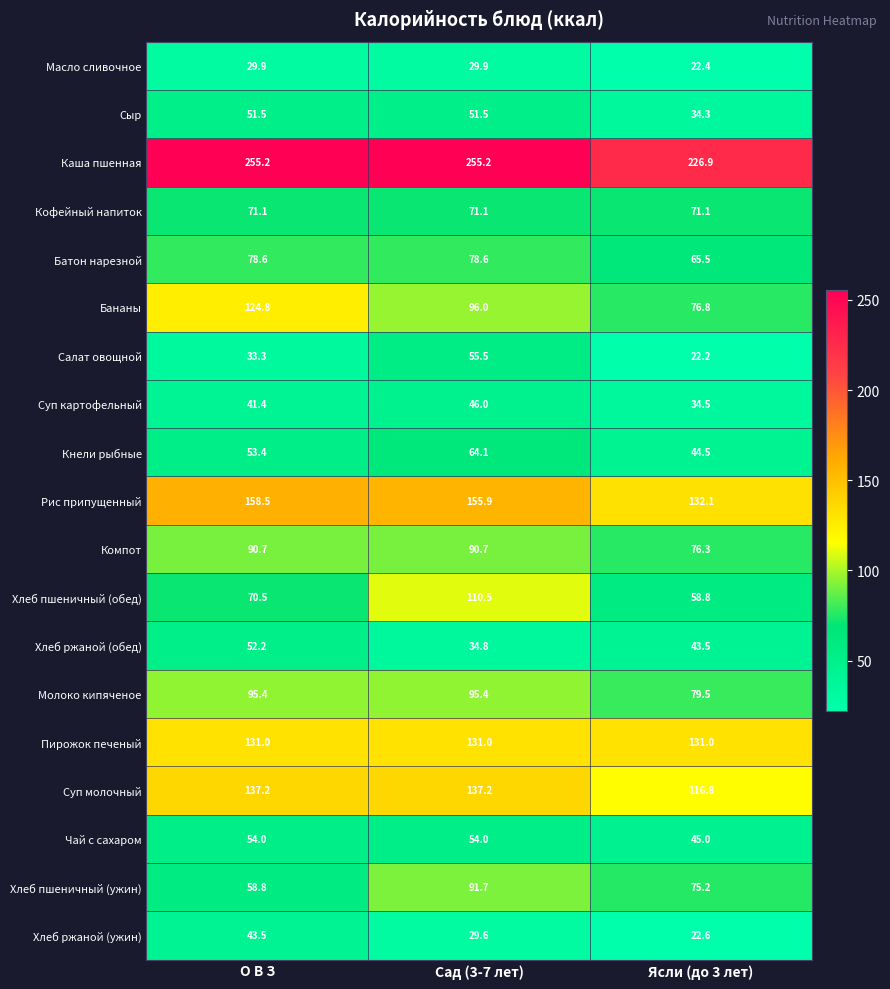

What is the sum of the Хлеб ржаной (обед) values at Ясли (до 3 лет) and О В З?

95.7